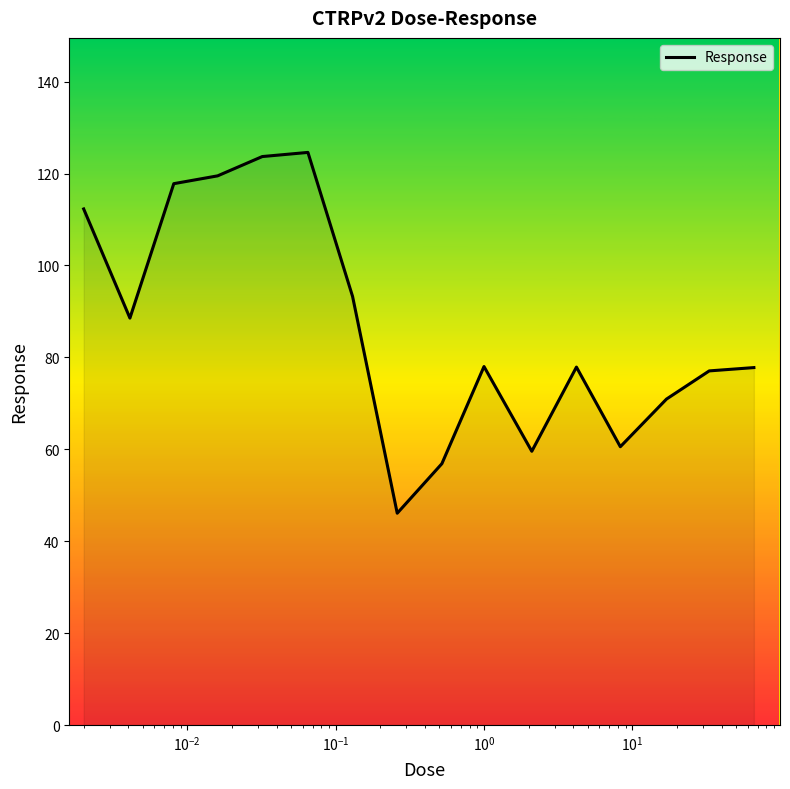

What is the smallest value displayed?

46.1